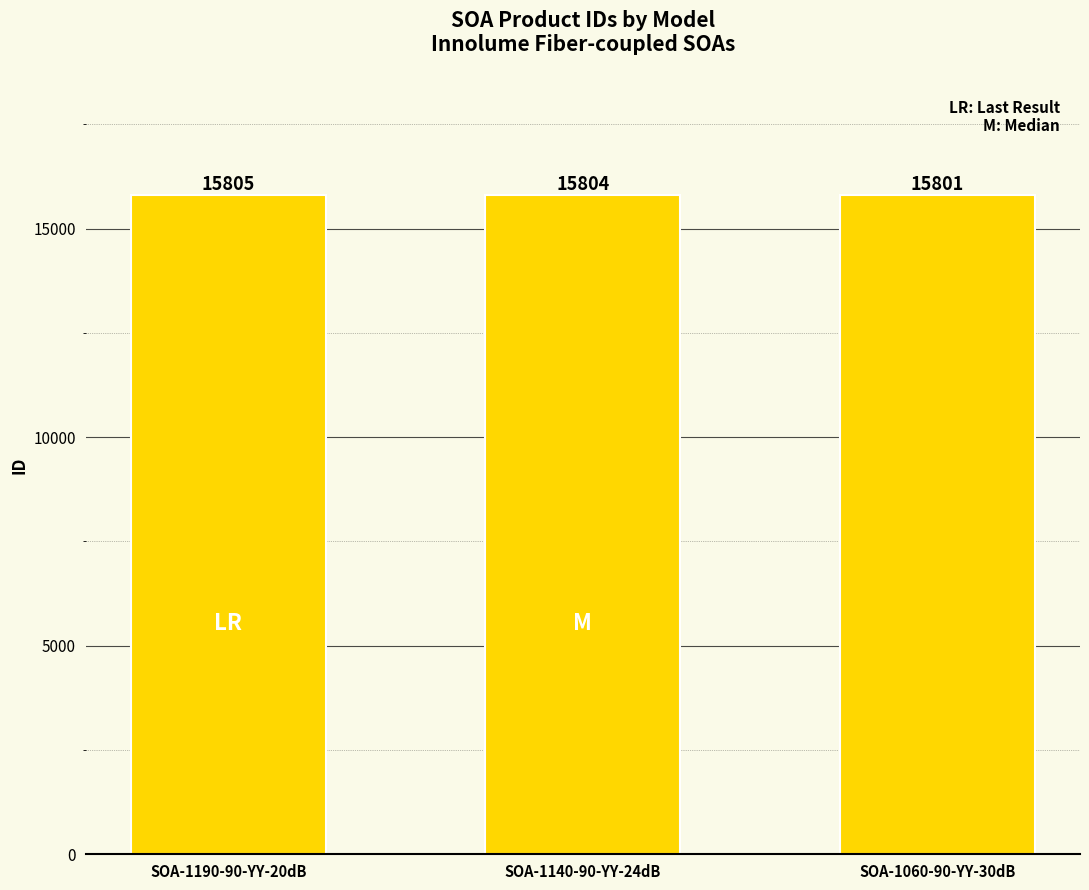

True or false: the data shows 15801 at SOA-1060-90-YY-30dB.

True